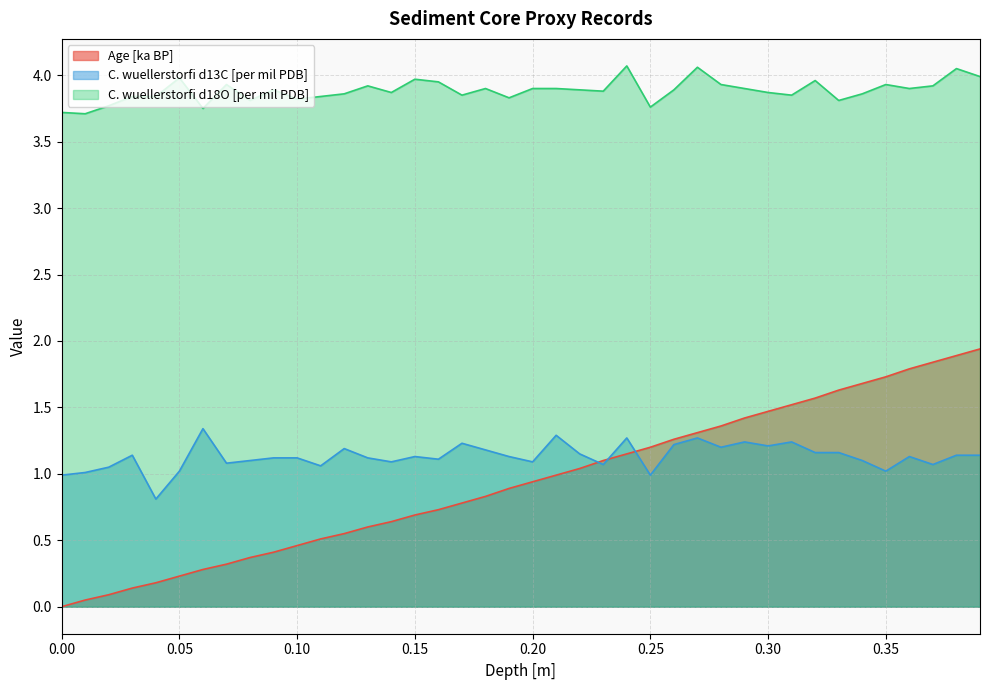

In C. wuellerstorfi d18O [per mil PDB], how many points are lower than both neighbors (excluding endpoints)?

12